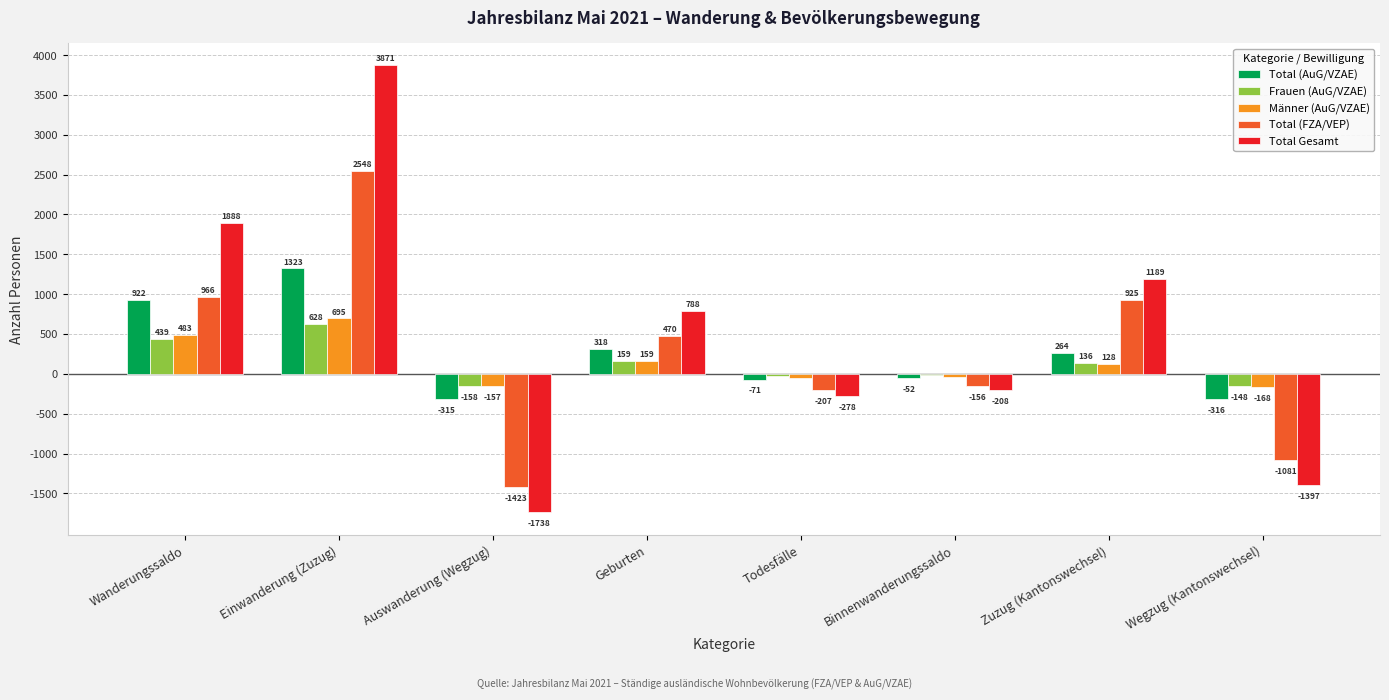

Which series changed the most between Zuzug (Kantonswechsel) and Wegzug (Kantonswechsel)?

Total Gesamt